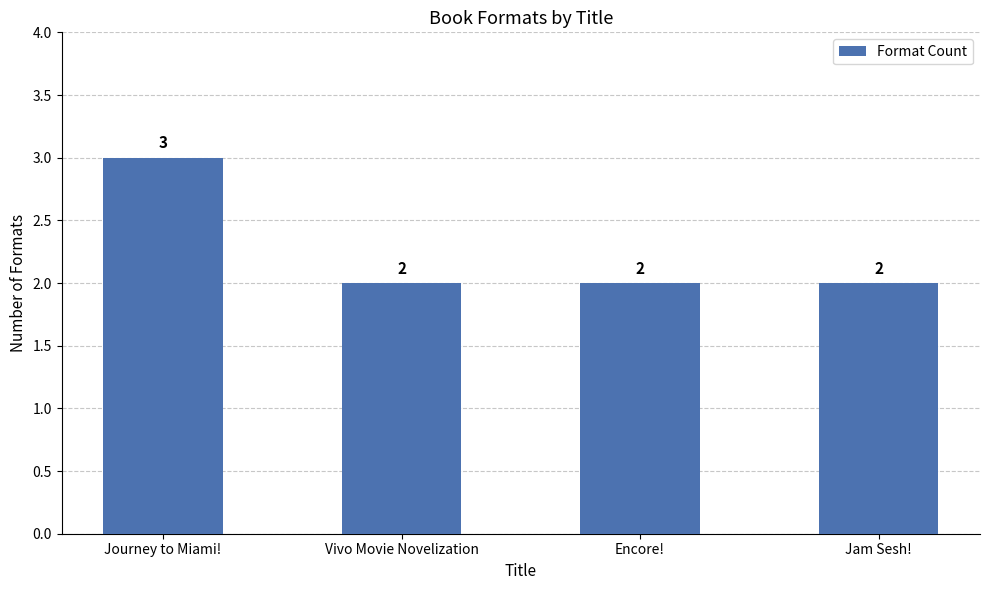

What is the maximum value shown in the chart?

3